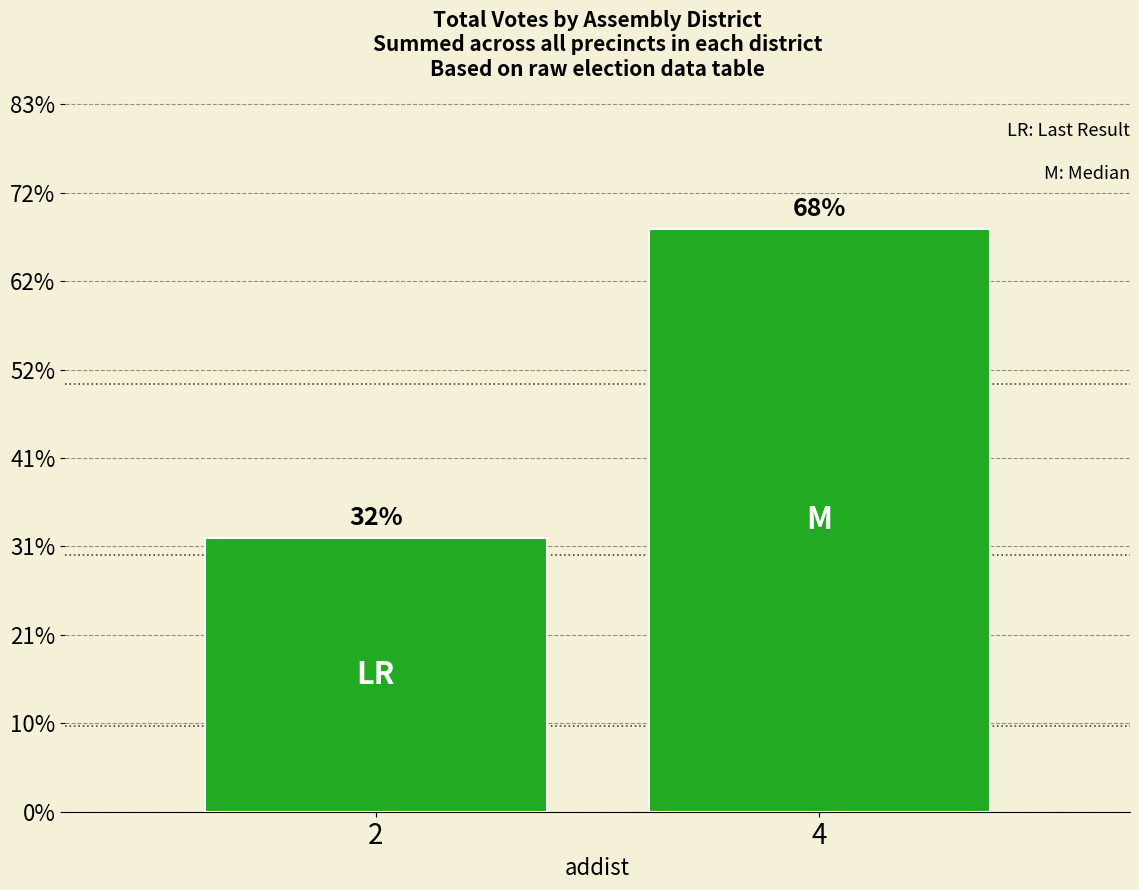

Are the bars horizontal?

No